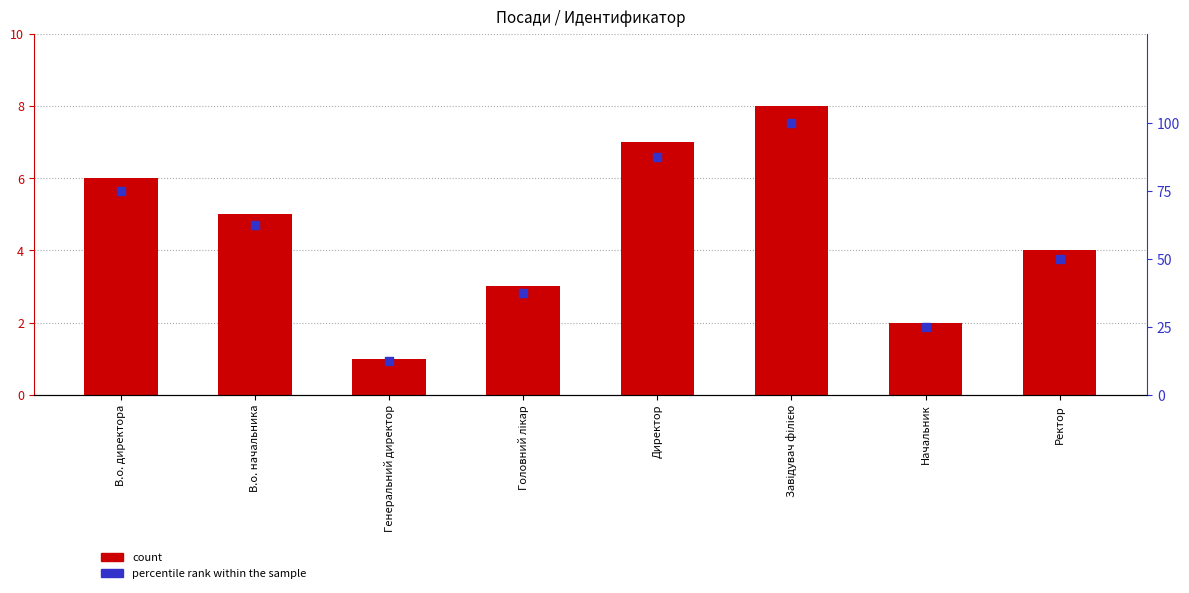

Which series contains the highest Y value?

percentile rank within the sample